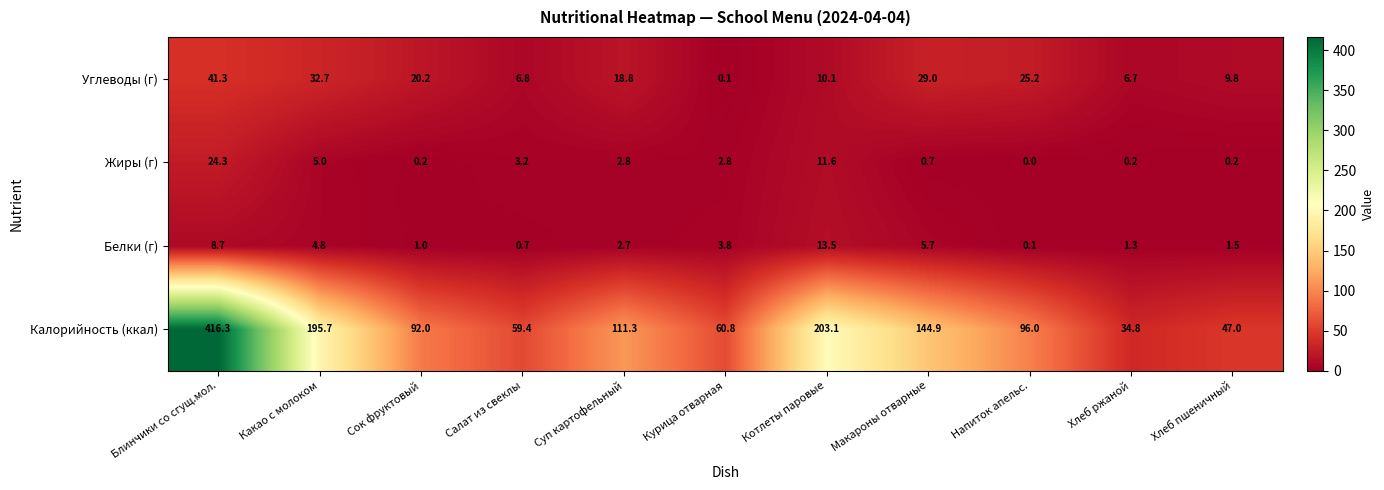

What is the difference between the highest and lowest values at Сок фруктовый?

91.8